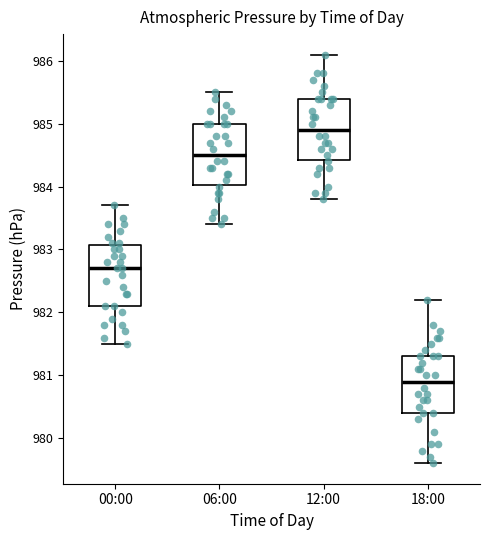

Where does the median line of the box for 18:00 sit on the y-axis? The values are not printed on the chart, so give them approximately, as read against the axis.

980.9